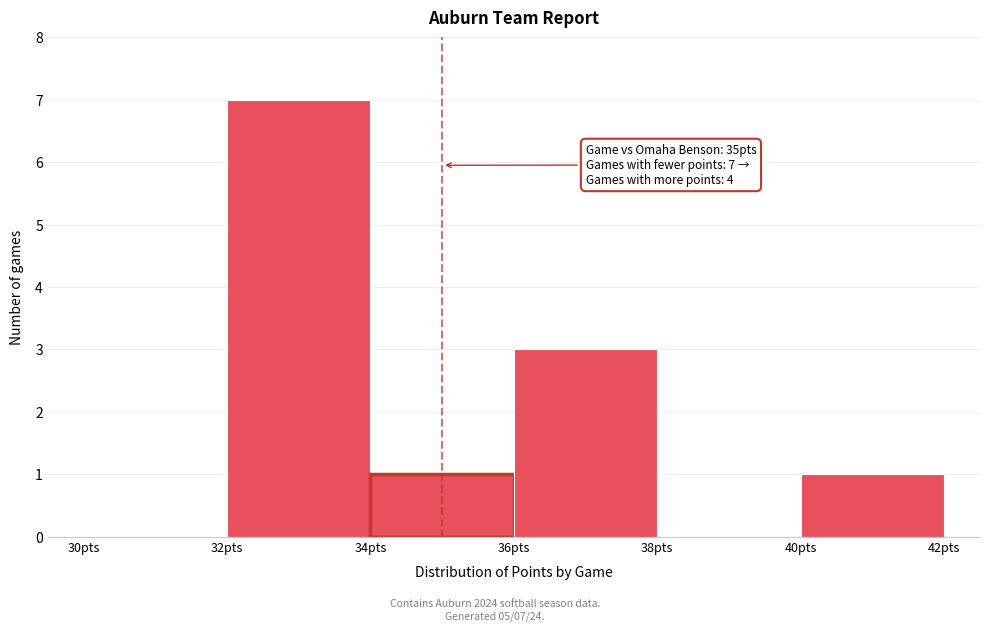

Which range on the x-axis has the tallest bar?

32 to 34